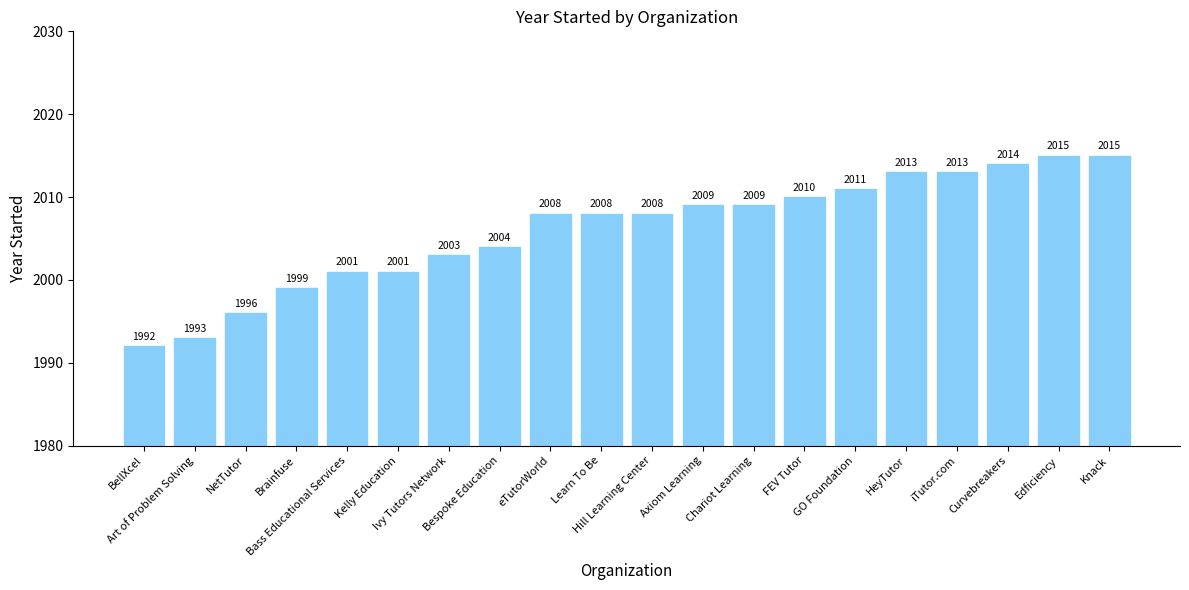

What is the difference between the second highest and second lowest values?

22